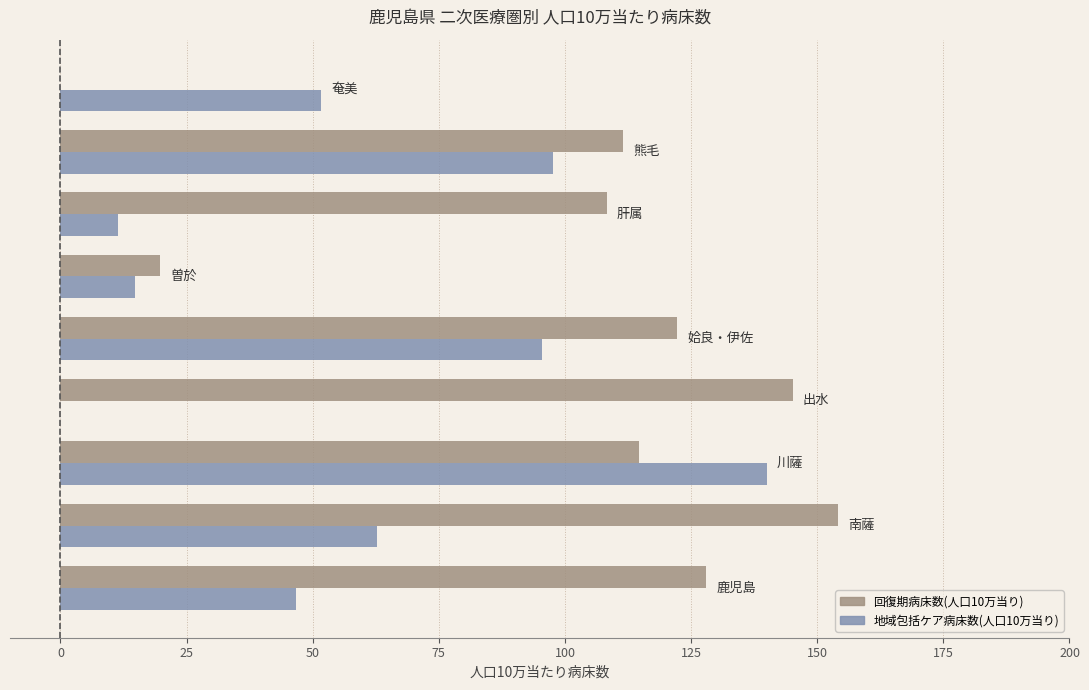

Which series has the largest total across all categories?

回復期病床数(人口10万当り)